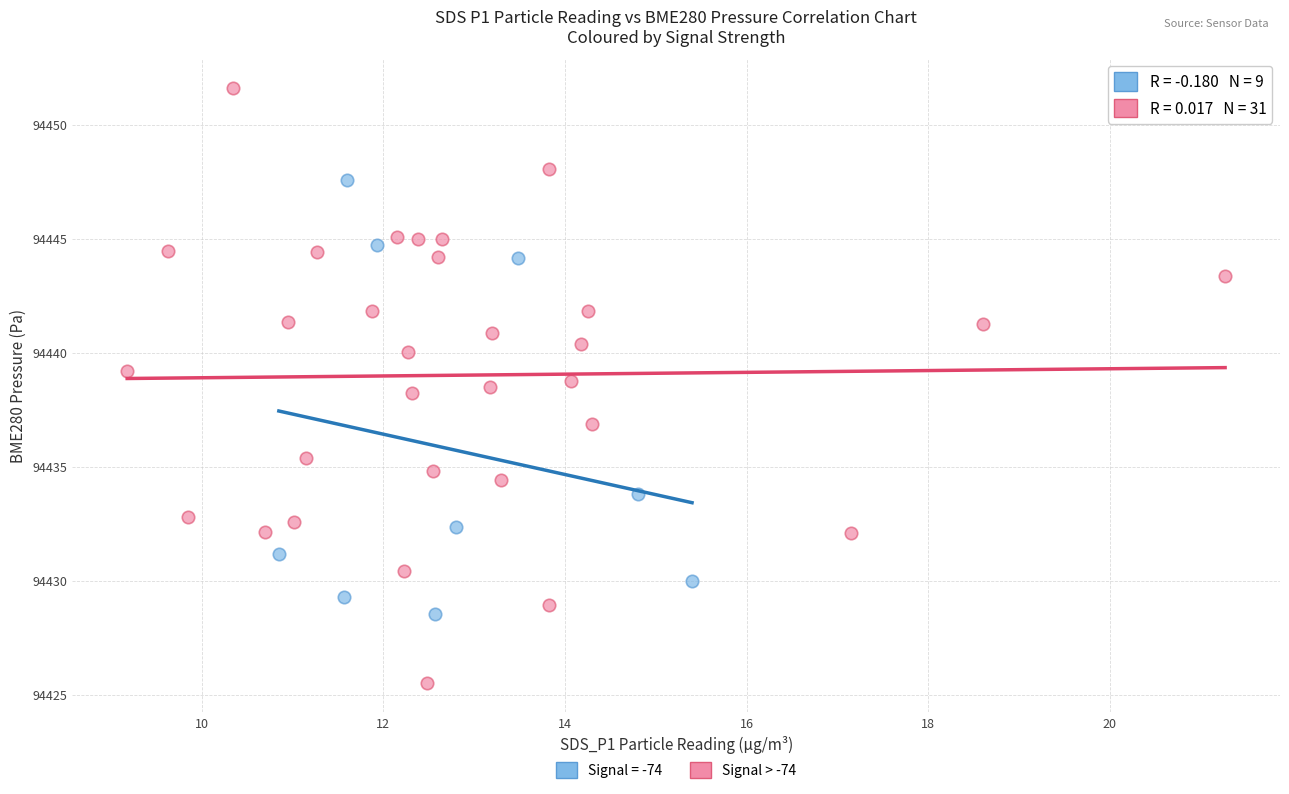

Which series has the largest Y range (max minus min)?

Signal > -74